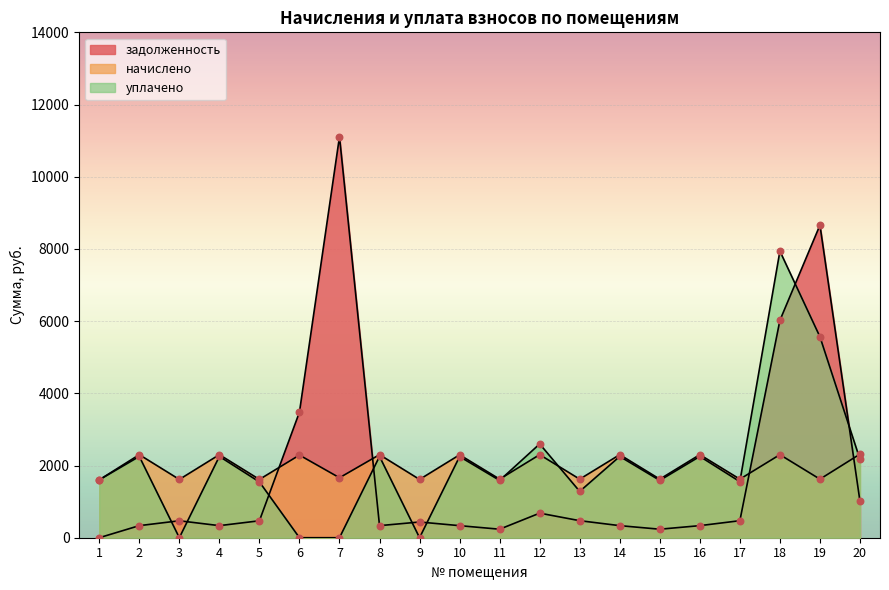

Which series has the largest Y range (max minus min)?

задолженность